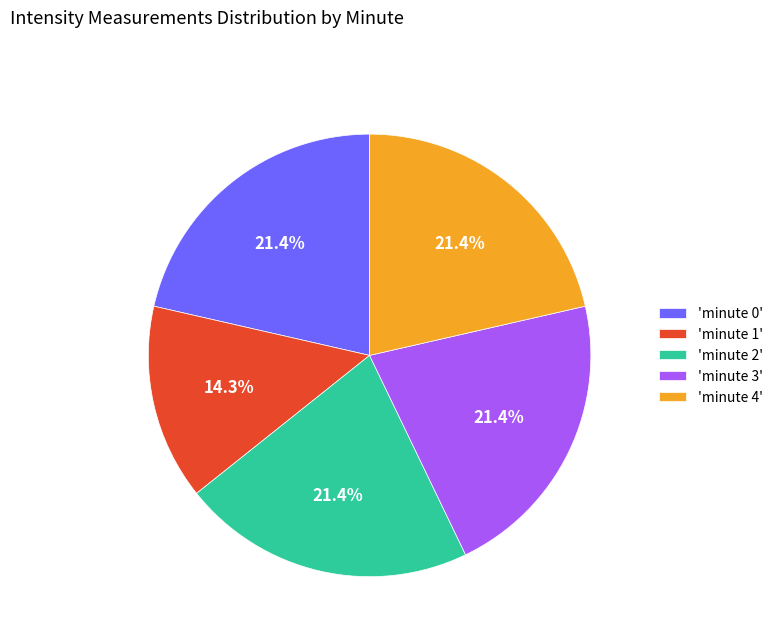

Which category has the smallest portion of the pie?

'minute 1'